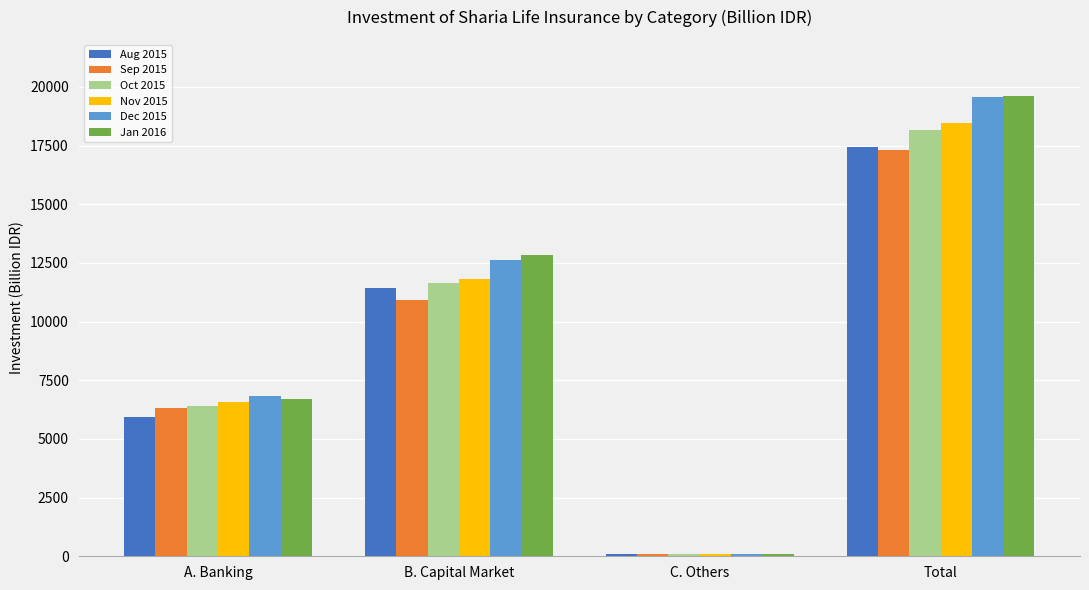

Which label corresponds to the largest value in the chart?

Total